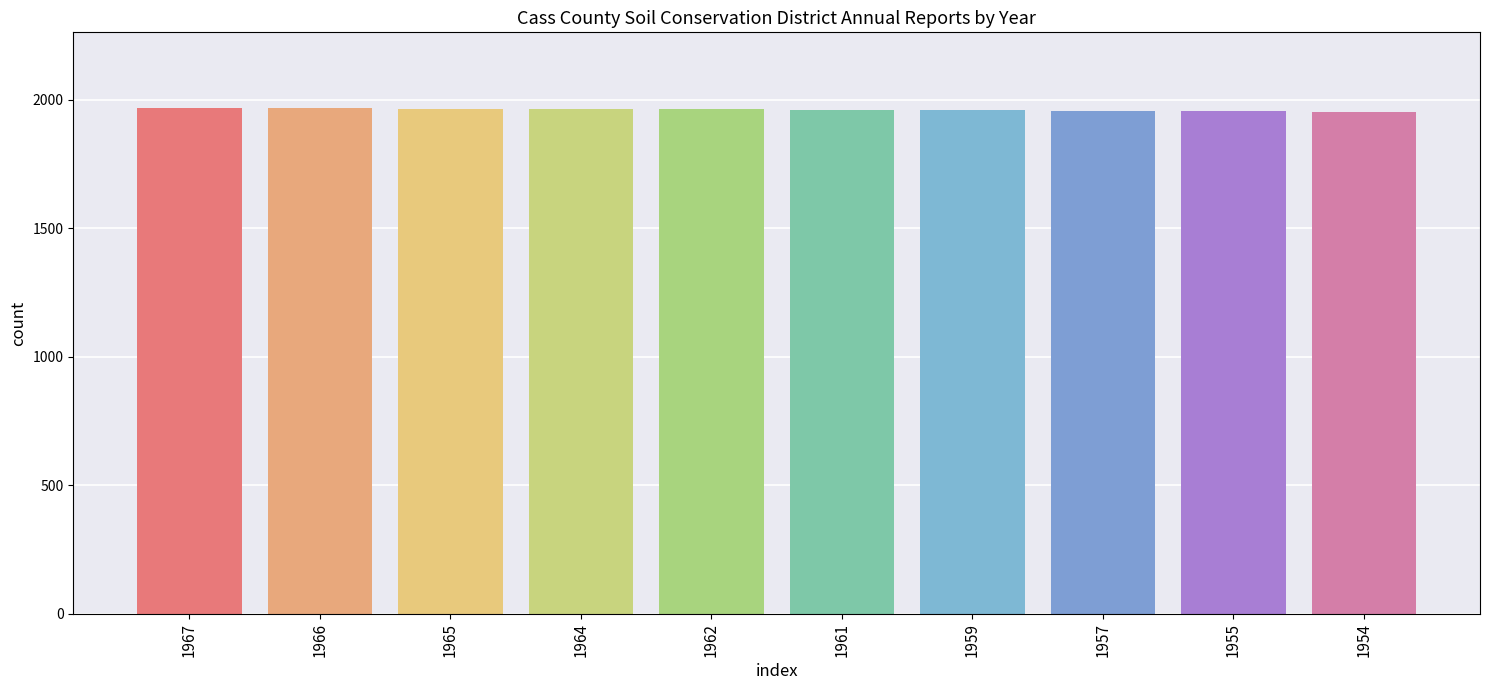

What is the sum of all values?

19610